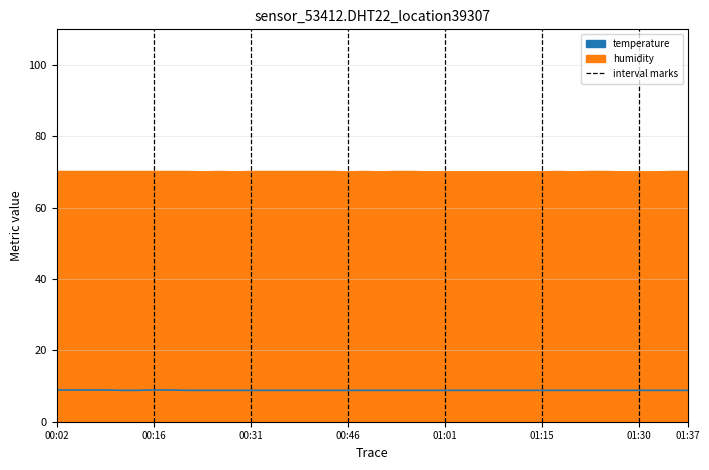

What is the highest value of the humidity series?

70.2